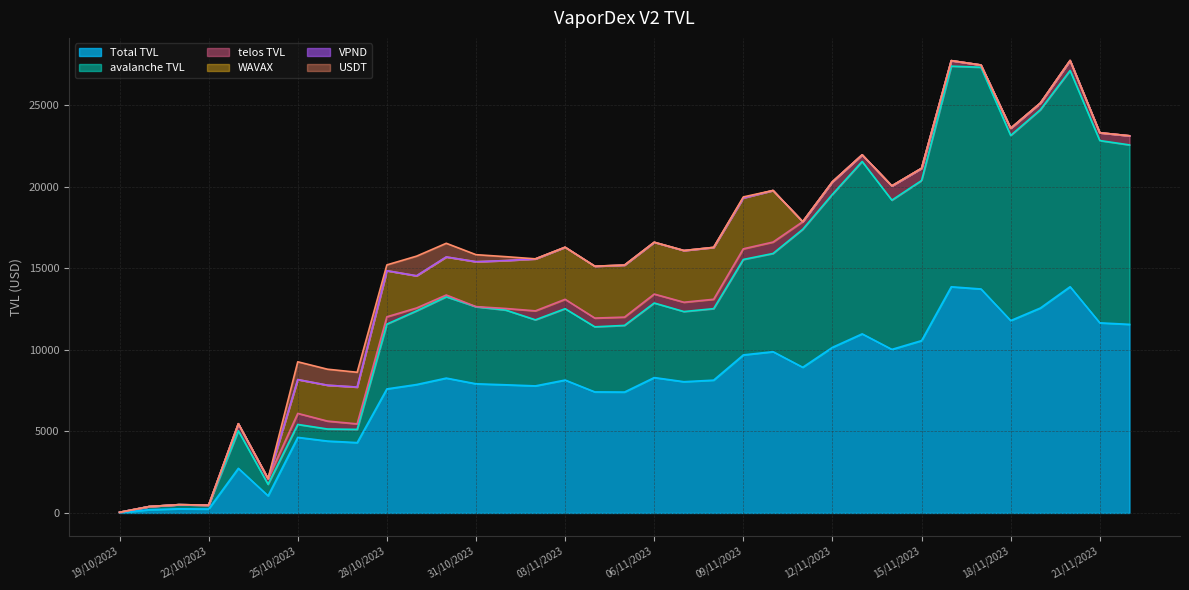

What is the difference between the Total TVL values at 23/10/2023 and 29/10/2023?

5134.8